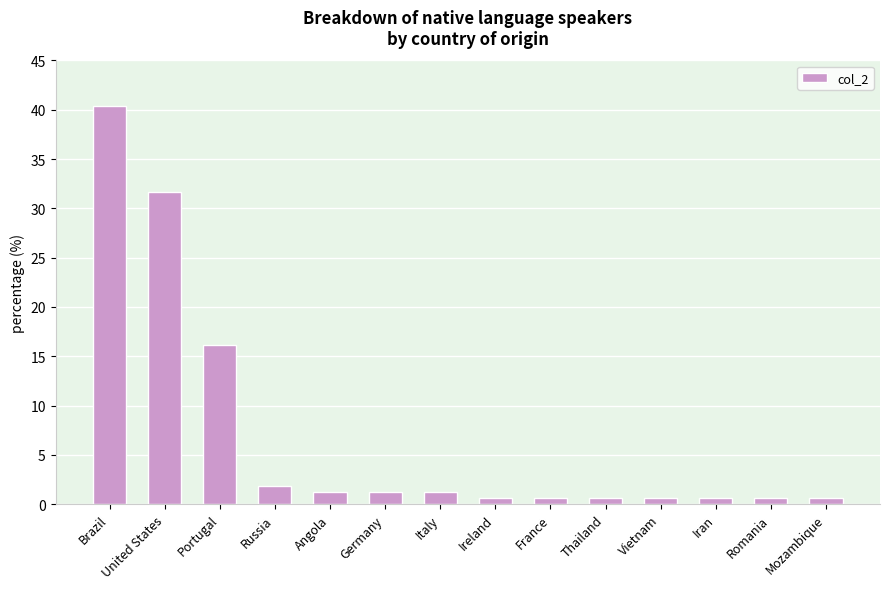

Reading left to right, extract all data points from this chart.

40.4	31.7	16.1	1.9	1.2	1.2	1.2	0.6	0.6	0.6	0.6	0.6	0.6	0.6